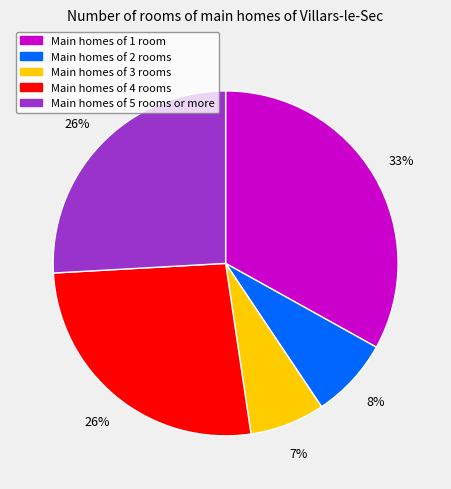

To the nearest percent, what is the difference between the largest and smallest slice percentages?

26%